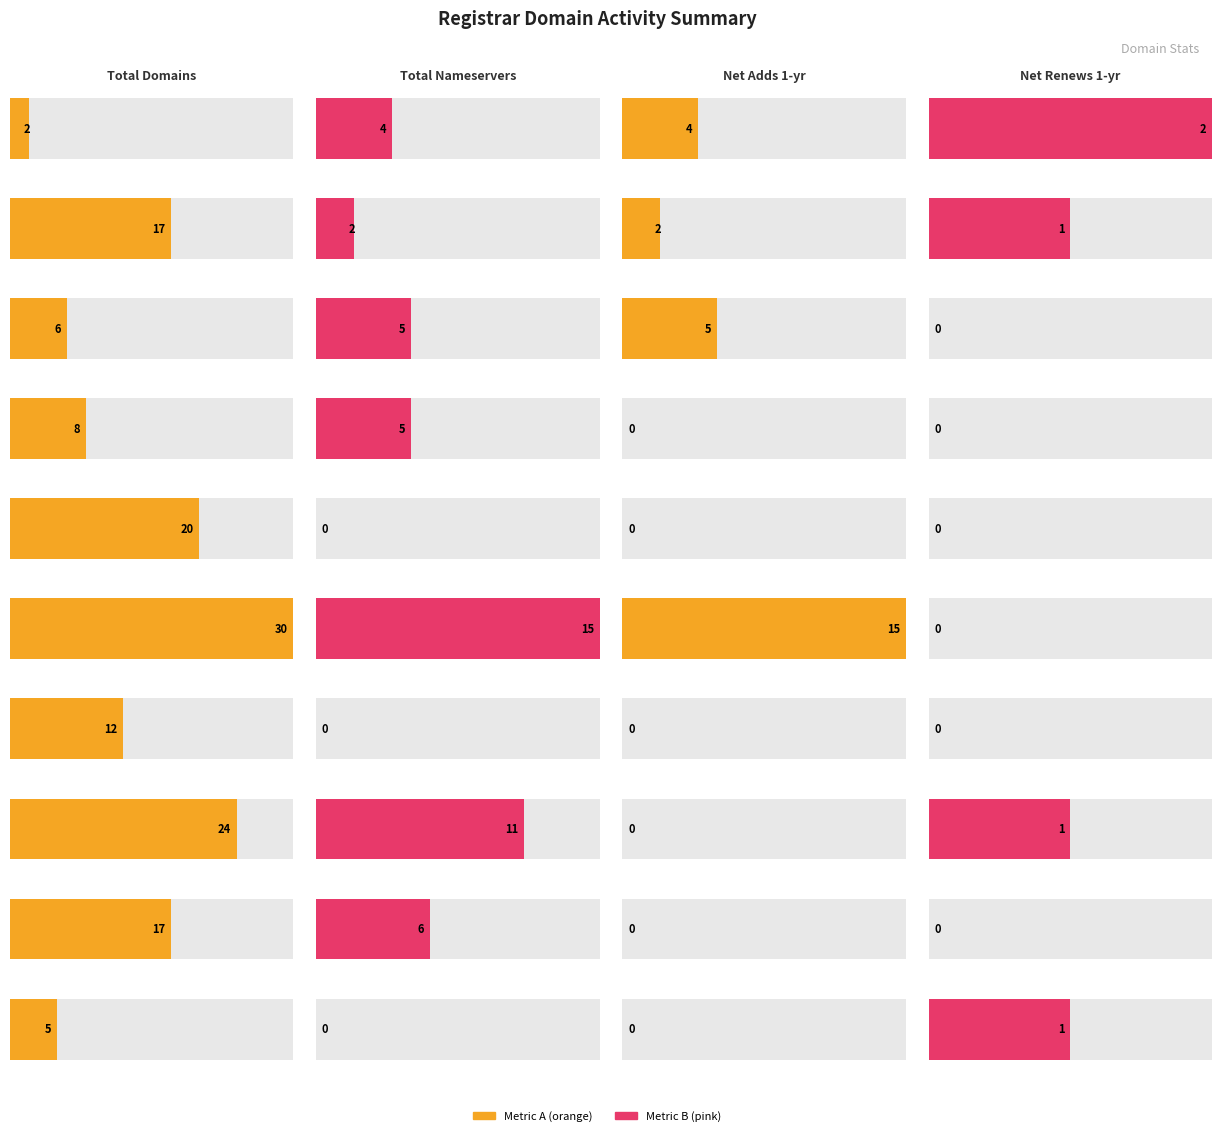

At how many categories does at least one series exceed 20?

2